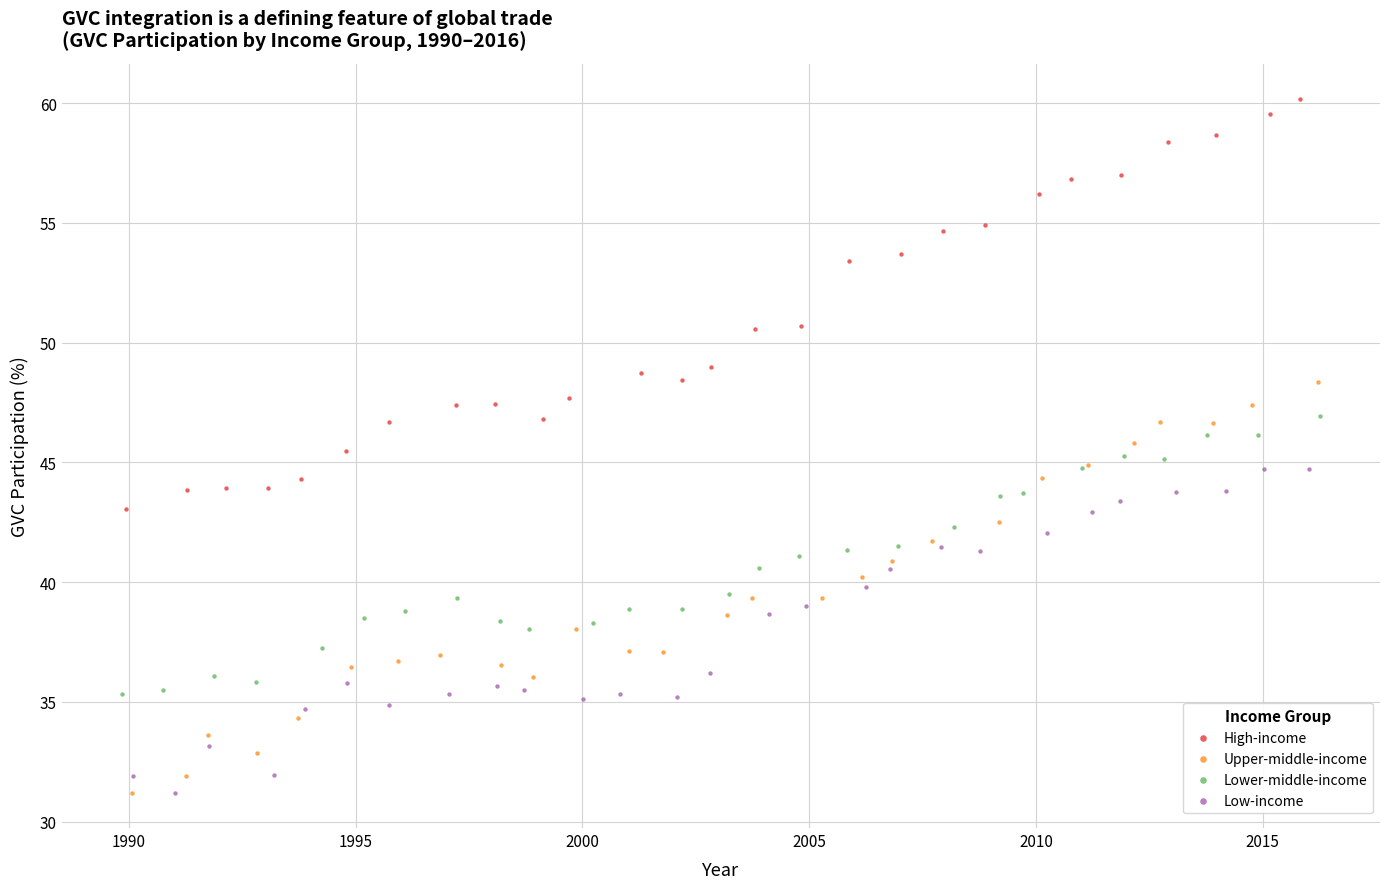

What are all the series names shown in the legend?

High-income, Upper-middle-income, Lower-middle-income, Low-income